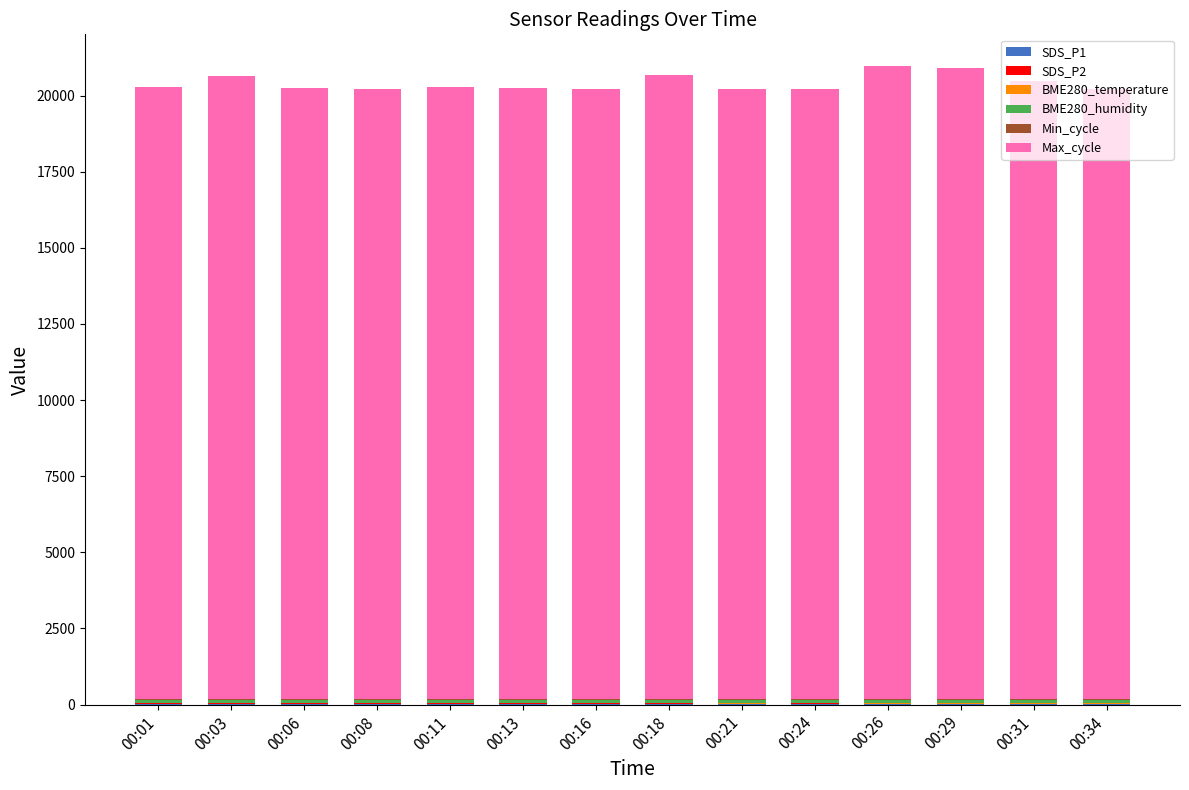

Count the number of data series in this chart.

6